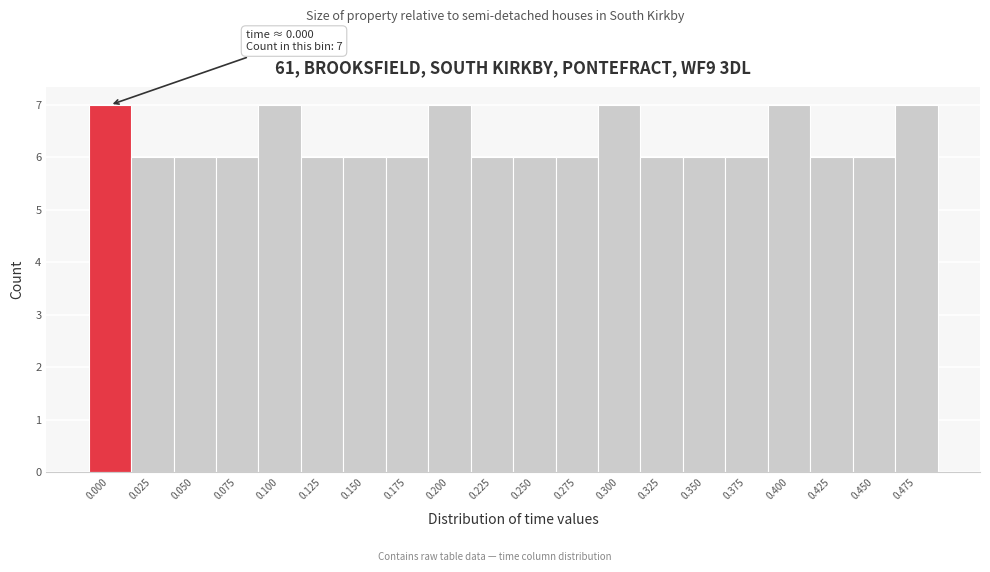

Reading left to right, extract all data points from this chart.

7	6	6	6	7	6	6	6	7	6	6	6	7	6	6	6	7	6	6	7